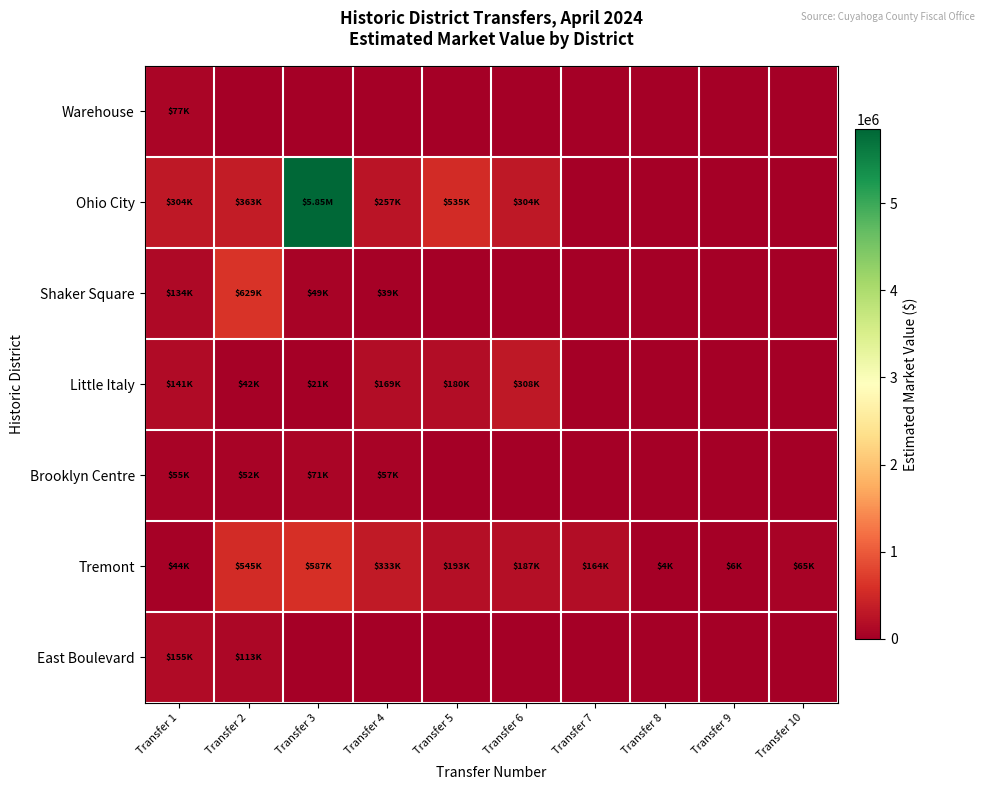

Rank the series by their maximum value, from highest to lowest.

Ohio City, Shaker Square, Tremont, Little Italy, East Boulevard, Warehouse, Brooklyn Centre